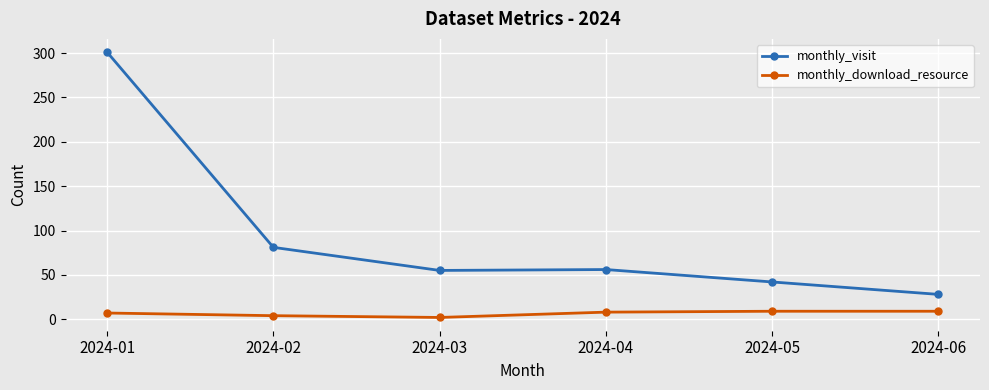

The value of monthly_visit at 2024-02 is 34. True or false?

False